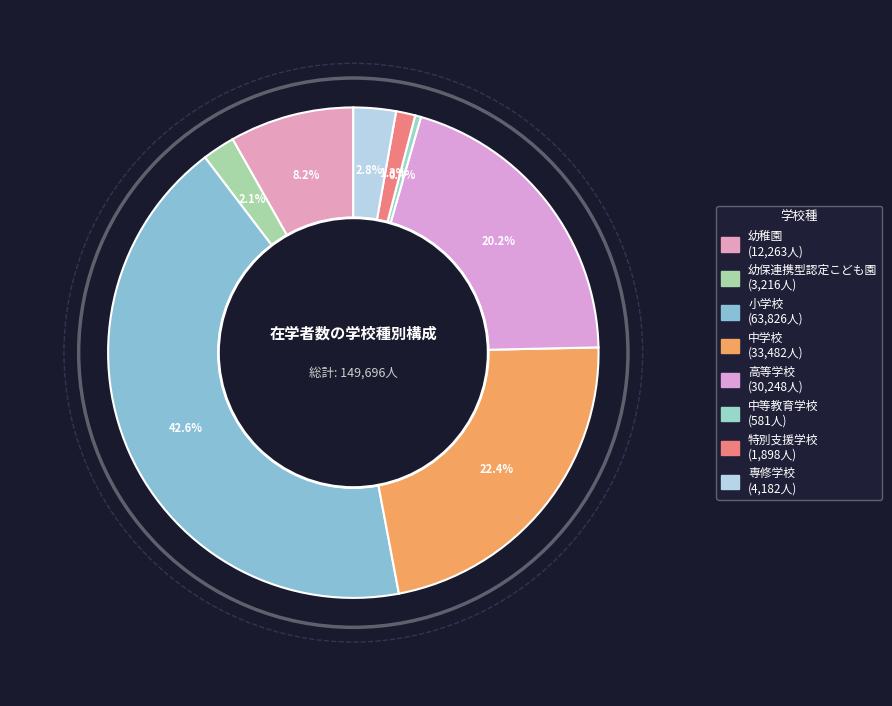

Which has a higher value, 中学校 or 幼保連携型認定こども園?

中学校